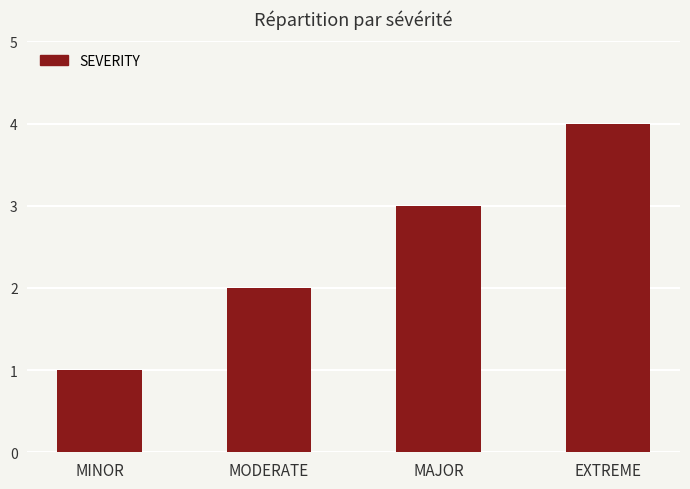

What is the difference between the values at EXTREME and MODERATE?

2